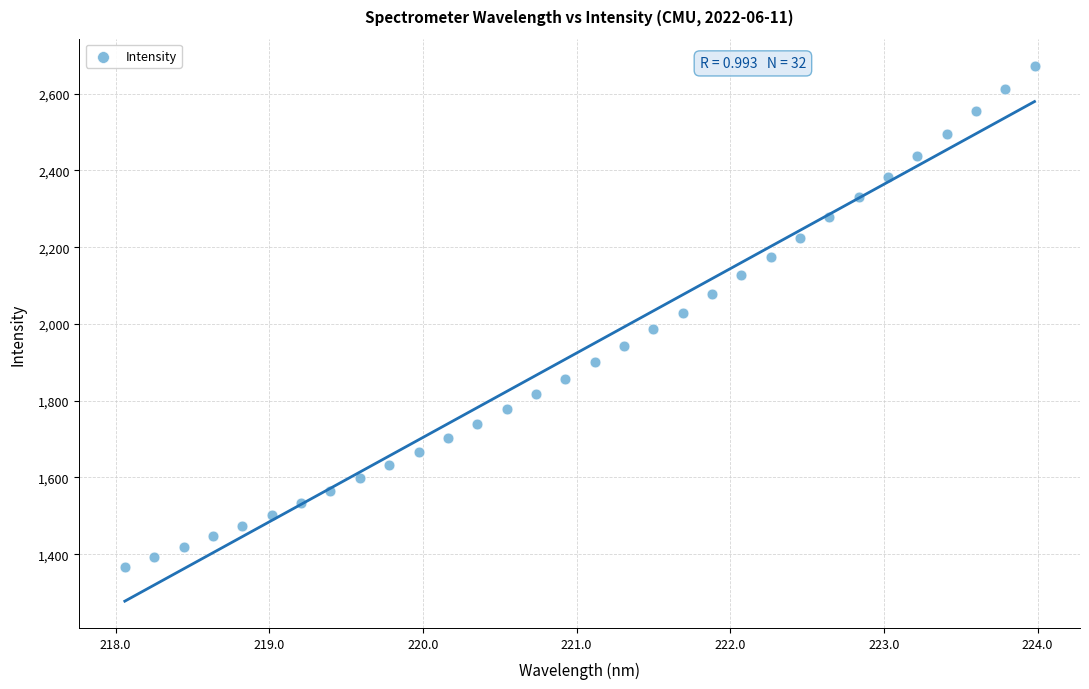

What is the range of X values (max minus min)?

5.9